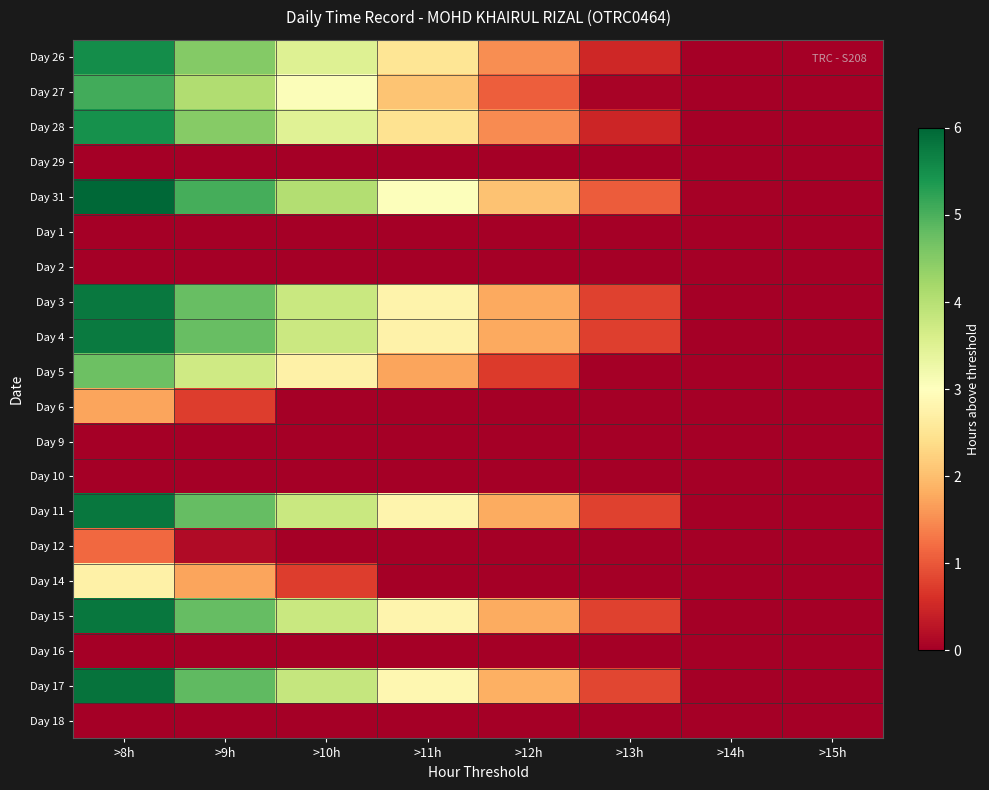

Reading right to left, transcribe all the data shown in this chart.

Day 26: >15h=0.0	>14h=0.0	>13h=0.5	>12h=1.5	>11h=2.5	>10h=3.5	>9h=4.5	>8h=5.5
Day 27: >15h=0.0	>14h=0.0	>13h=0.1	>12h=1.1	>11h=2.1	>10h=3.1	>9h=4.1	>8h=5.1
Day 28: >15h=0.0	>14h=0.0	>13h=0.5	>12h=1.5	>11h=2.5	>10h=3.5	>9h=4.5	>8h=5.5
Day 29: >15h=0.0	>14h=0.0	>13h=0.0	>12h=0.0	>11h=0.0	>10h=0.0	>9h=0.0	>8h=0.0
Day 31: >15h=0.0	>14h=0.0	>13h=1.0	>12h=2.0	>11h=3.0	>10h=4.0	>9h=5.0	>8h=6.0
Day 1: >15h=0.0	>14h=0.0	>13h=0.0	>12h=0.0	>11h=0.0	>10h=0.0	>9h=0.0	>8h=0.0
Day 2: >15h=0.0	>14h=0.0	>13h=0.0	>12h=0.0	>11h=0.0	>10h=0.0	>9h=0.0	>8h=0.0
Day 3: >15h=0.0	>14h=0.0	>13h=0.8	>12h=1.8	>11h=2.8	>10h=3.8	>9h=4.8	>8h=5.8
Day 4: >15h=0.0	>14h=0.0	>13h=0.8	>12h=1.8	>11h=2.8	>10h=3.8	>9h=4.8	>8h=5.8
Day 5: >15h=0.0	>14h=0.0	>13h=0.0	>12h=0.7	>11h=1.7	>10h=2.7	>9h=3.7	>8h=4.7
Day 6: >15h=0.0	>14h=0.0	>13h=0.0	>12h=0.0	>11h=0.0	>10h=0.0	>9h=0.7	>8h=1.7
Day 9: >15h=0.0	>14h=0.0	>13h=0.0	>12h=0.0	>11h=0.0	>10h=0.0	>9h=0.0	>8h=0.0
Day 10: >15h=0.0	>14h=0.0	>13h=0.0	>12h=0.0	>11h=0.0	>10h=0.0	>9h=0.0	>8h=0.0
Day 11: >15h=0.0	>14h=0.0	>13h=0.8	>12h=1.8	>11h=2.8	>10h=3.8	>9h=4.8	>8h=5.8
Day 12: >15h=0.0	>14h=0.0	>13h=0.0	>12h=0.0	>11h=0.0	>10h=0.0	>9h=0.2	>8h=1.2
Day 14: >15h=0.0	>14h=0.0	>13h=0.0	>12h=0.0	>11h=0.0	>10h=0.7	>9h=1.7	>8h=2.7
Day 15: >15h=0.0	>14h=0.0	>13h=0.8	>12h=1.8	>11h=2.8	>10h=3.8	>9h=4.8	>8h=5.8
Day 16: >15h=0.0	>14h=0.0	>13h=0.0	>12h=0.0	>11h=0.0	>10h=0.0	>9h=0.0	>8h=0.0
Day 17: >15h=0.0	>14h=0.0	>13h=0.8	>12h=1.8	>11h=2.8	>10h=3.8	>9h=4.8	>8h=5.8
Day 18: >15h=0.0	>14h=0.0	>13h=0.0	>12h=0.0	>11h=0.0	>10h=0.0	>9h=0.0	>8h=0.0